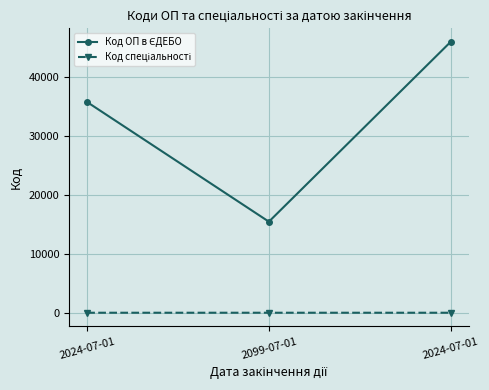

How many lines are shown in the chart?

2